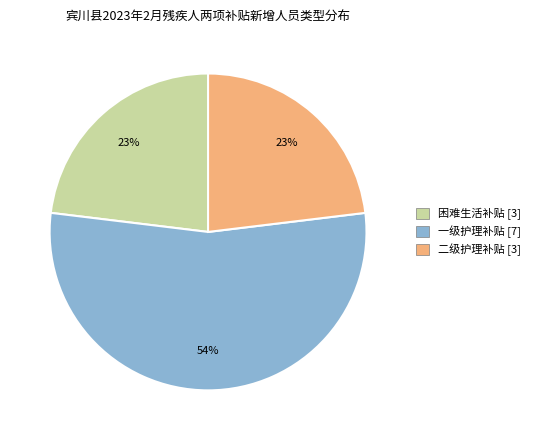

To the nearest percent, what percentage of the pie is 一级护理补贴?

54%